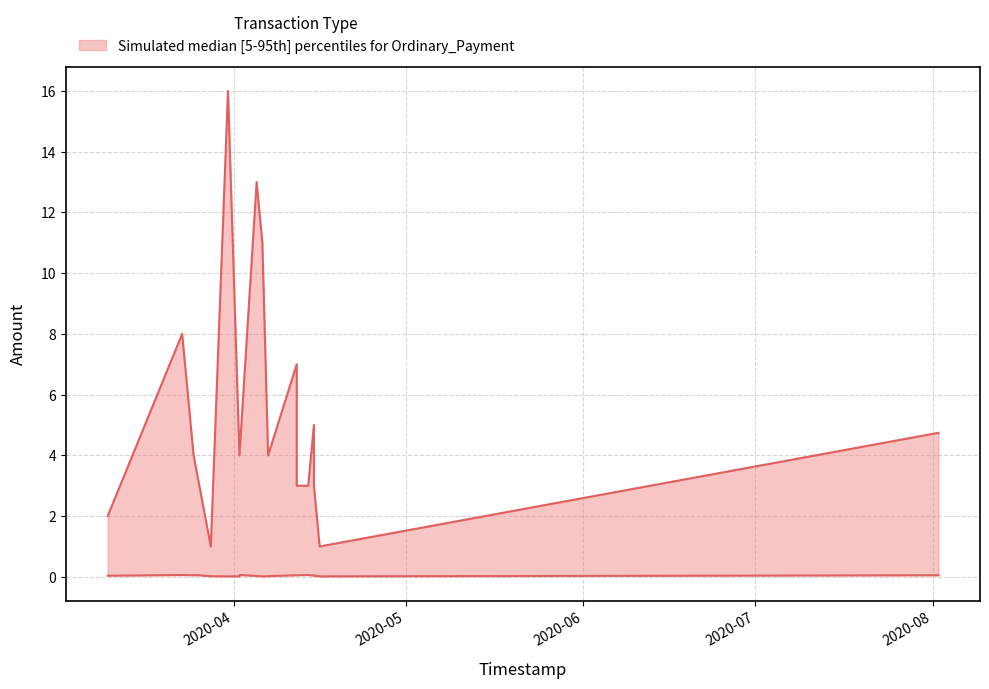

What is the value of the Amount_lower point at the 15th from the left?

0.1